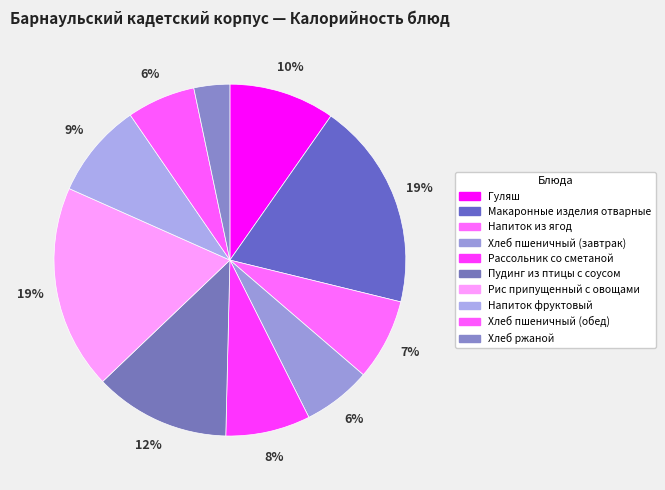

Count the number of slices in the pie.

10